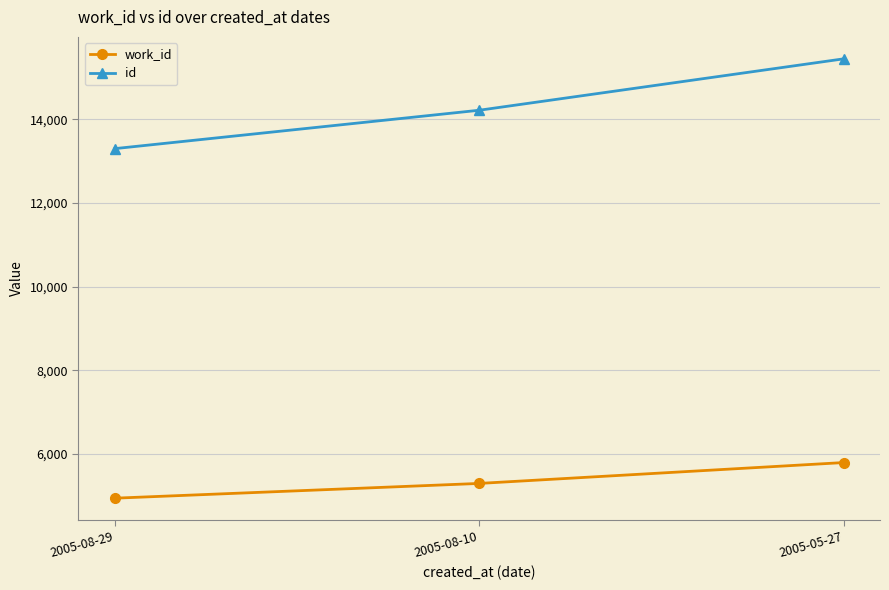

What is the lowest value of the work_id series?

4939